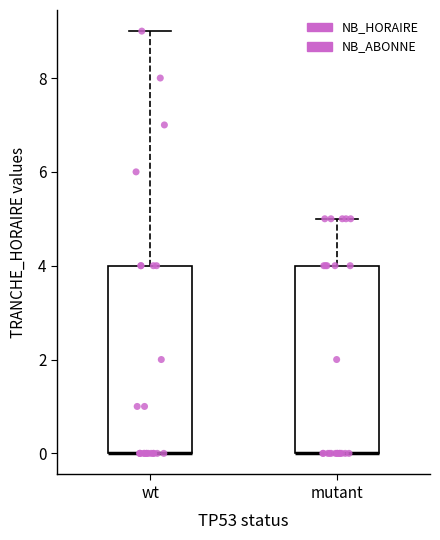

Where is the lower edge of the box for wt on the y-axis? The values are not printed on the chart, so give them approximately, as read against the axis.

0